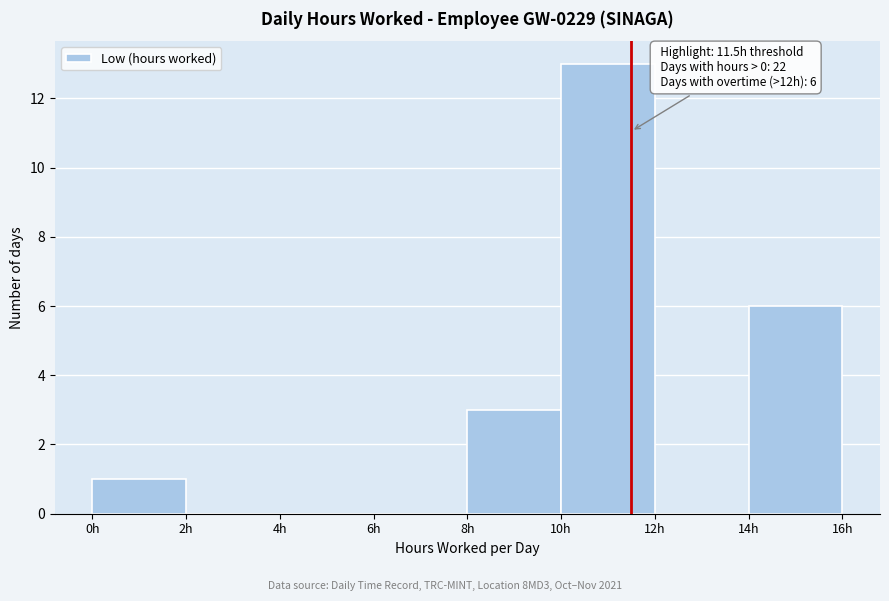

Over which range of the x-axis is the bar tallest?

10 to 12